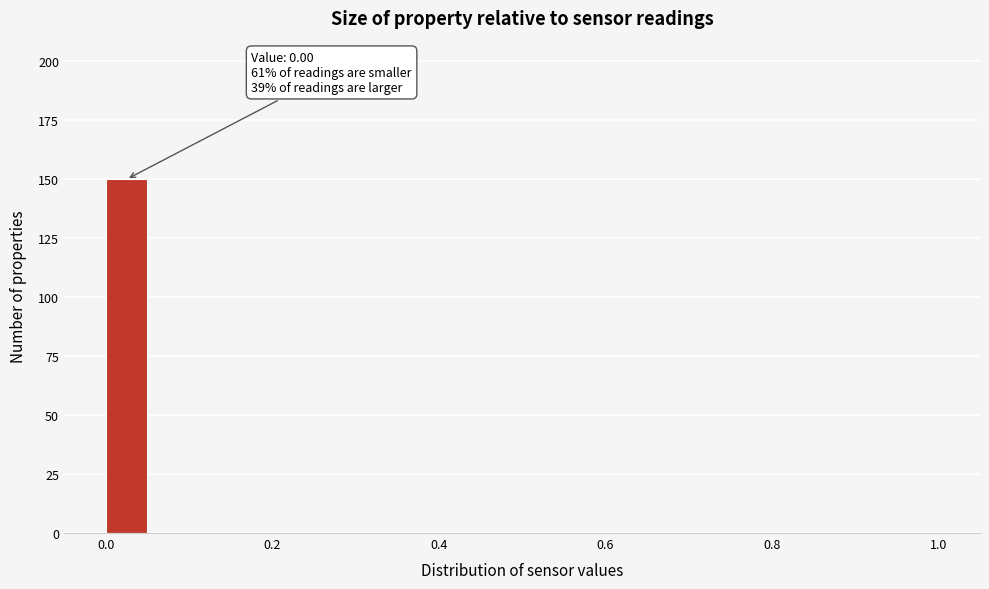

Around what value on the x-axis is the tallest bar? Give the approximate position of its centre, as read against the axis.

0.02